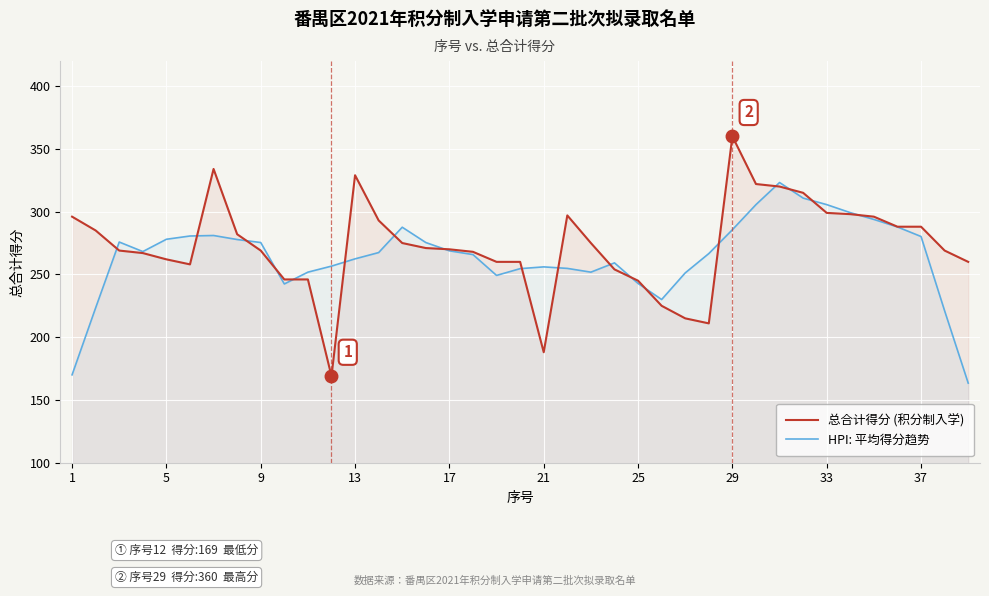

How many lines are shown in the chart?

2